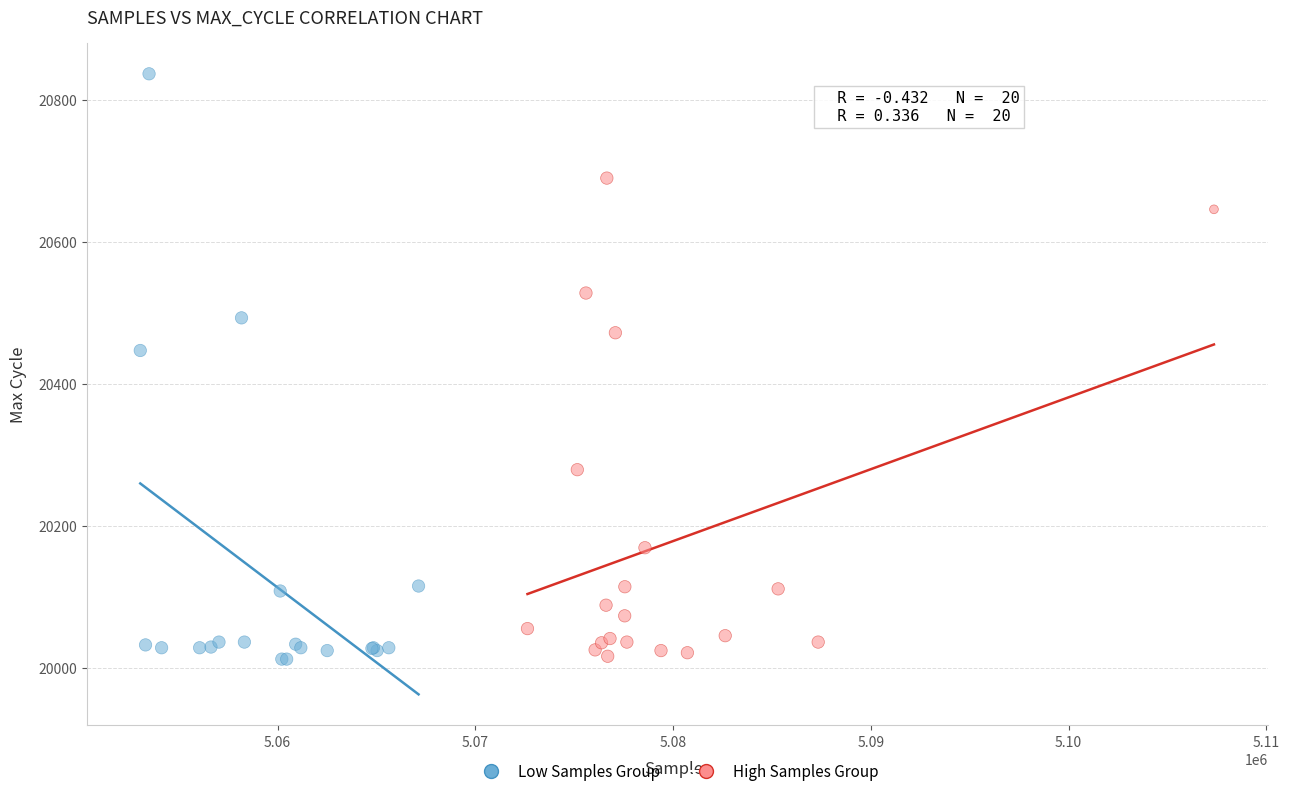

Which series reaches the maximum Y coordinate?

Low Samples Group